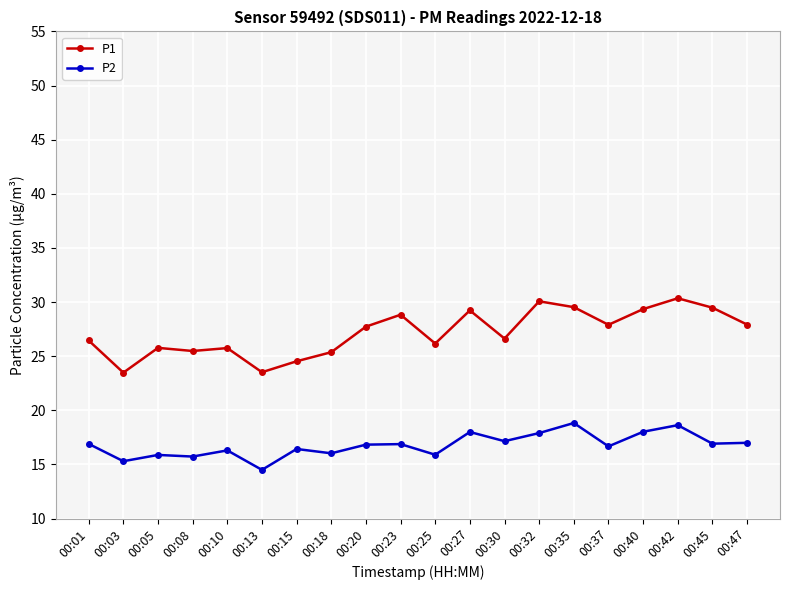

True or false: P1 and P2 cross at least once.

False